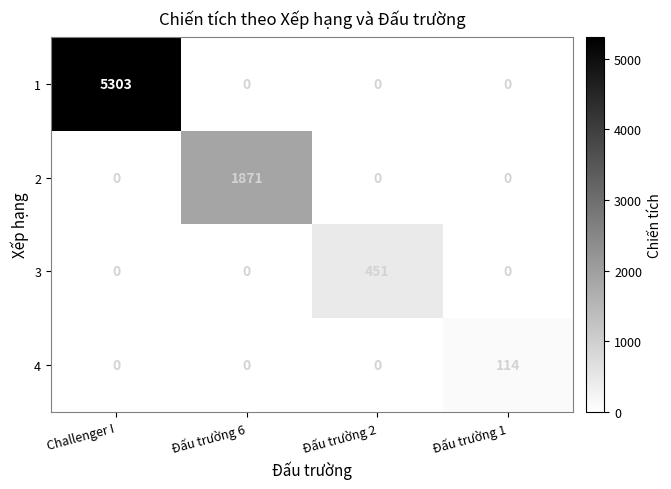

Count the 2 values in the range 0 to 1871.

4